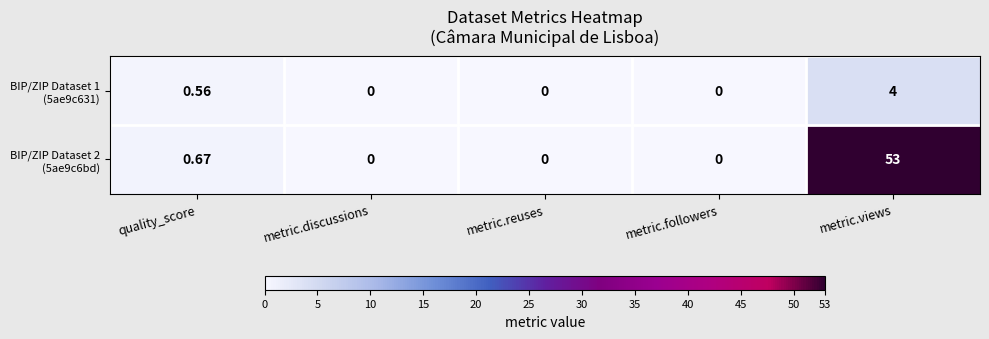

At which category is the sum across all series the highest?

metric.views